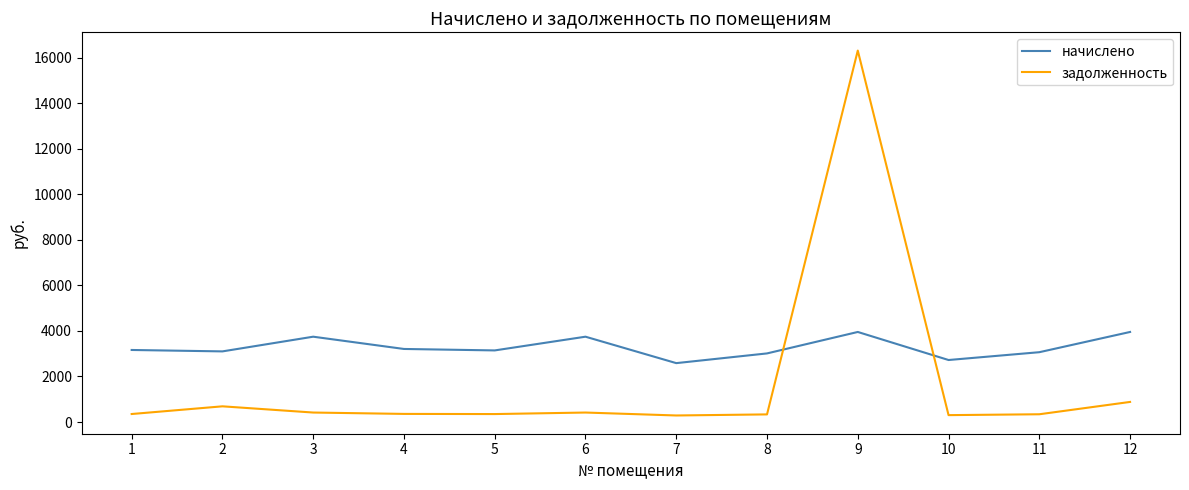

What is the sum of the задолженность values at 9 and 10?

16606.4